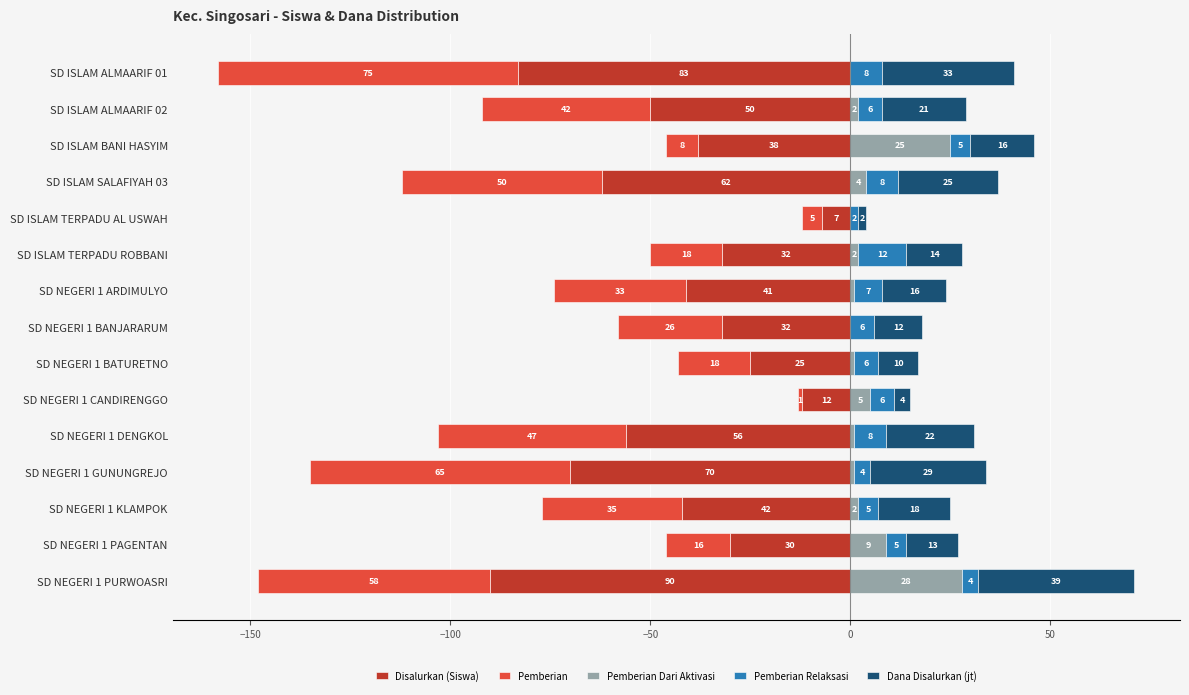

Reading left to right, transcribe all the data shown in this chart.

Disalurkan (Siswa): -83	-50	-38	-62	-7	-32	-41	-32	-25	-12	-56	-70	-42	-30	-90
Pemberian: -75	-42	-8	-50	-5	-18	-33	-26	-18	-1	-47	-65	-35	-16	-58
Pemberian Dari Aktivasi: 0	2	25	4	0	2	1	0	1	5	1	1	2	9	28
Pemberian Relaksasi: 8	6	5	8	2	12	7	6	6	6	8	4	5	5	4
Dana Disalurkan (jt): 33	21	16	25	2	14	16	12	10	4	22	29	18	13	39